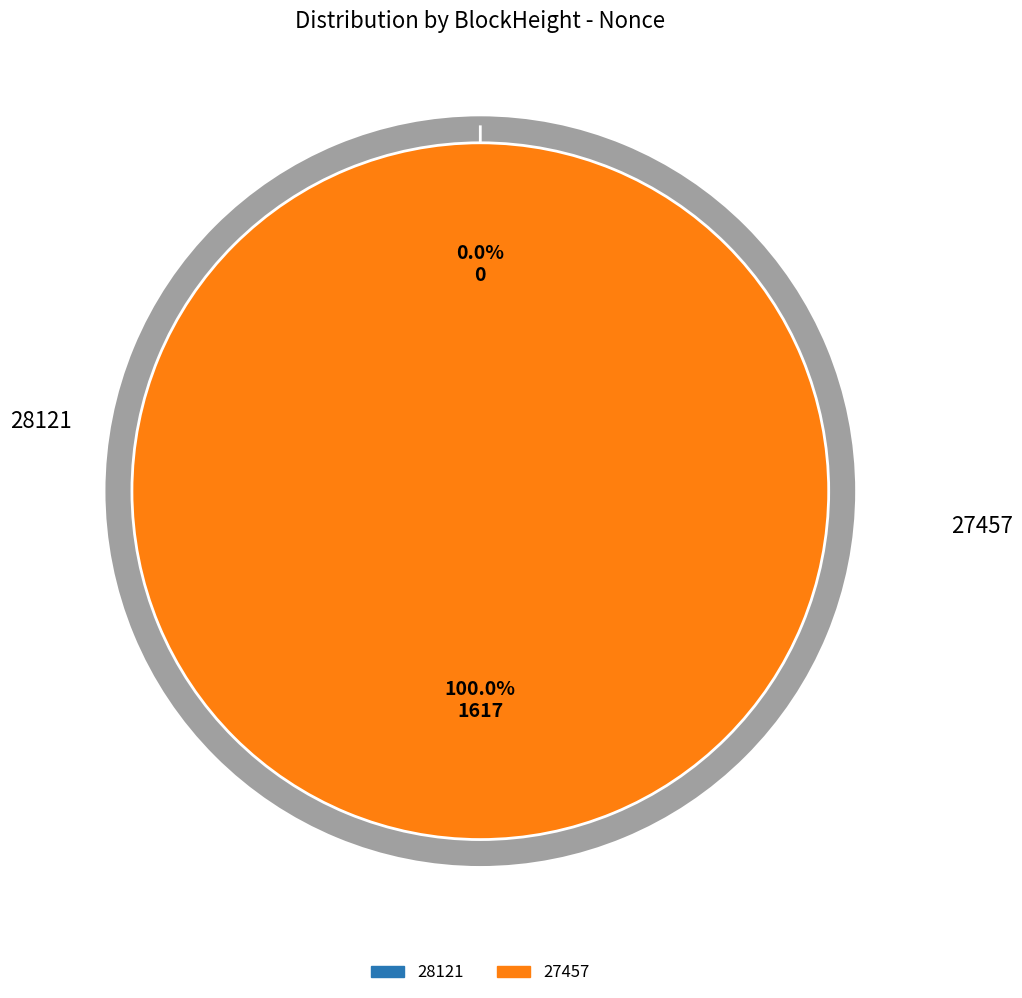

How many segments does this pie chart have?

2